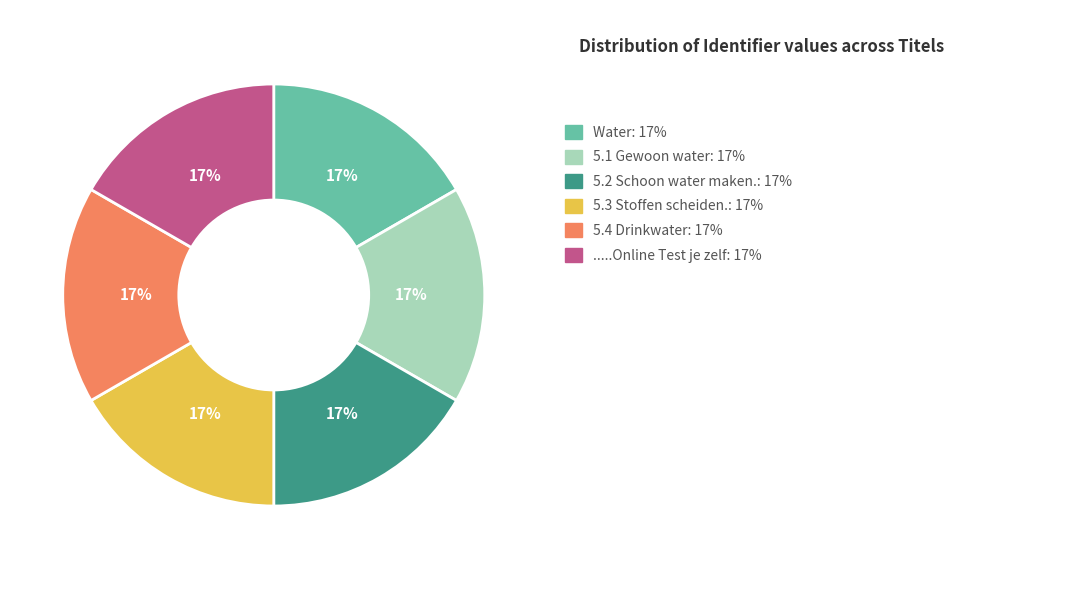

To the nearest percent, what is the average slice percentage?

17%